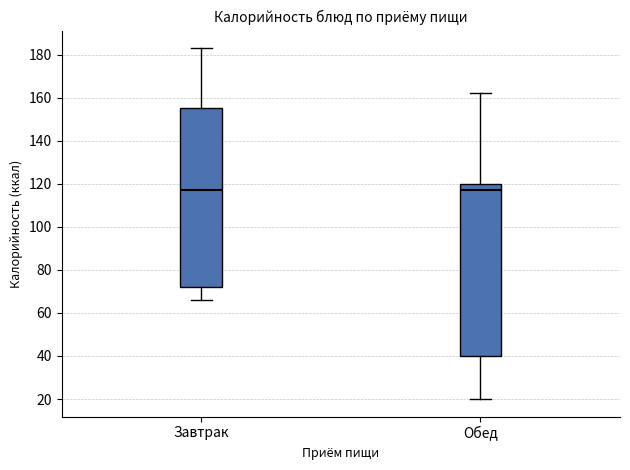

Comparing the boxes themselves (not the whiskers), which one is the tallest?

Завтрак